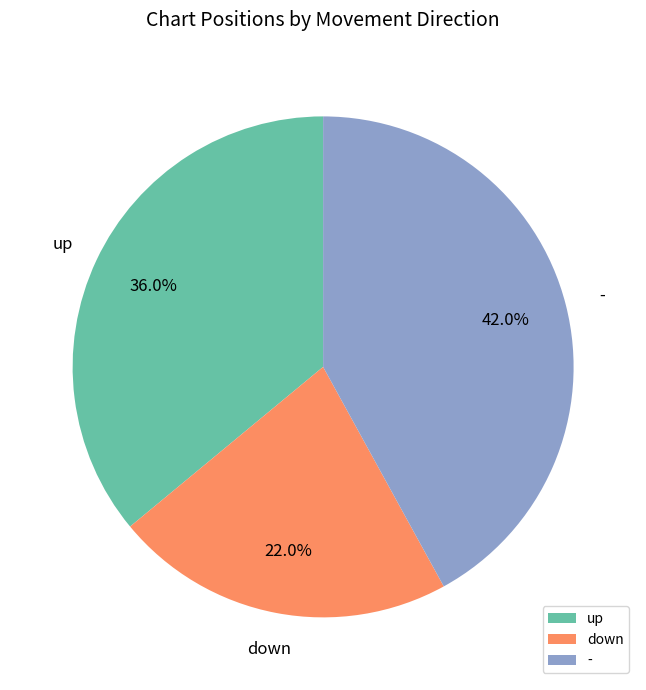

Which has a higher value, - or up?

-